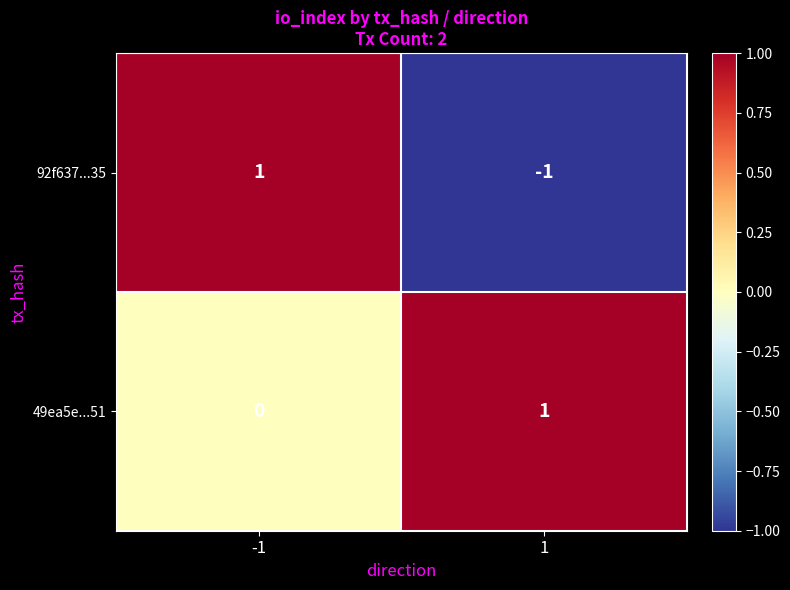

The value of 49ea5e...51 at 1 is 1. True or false?

True